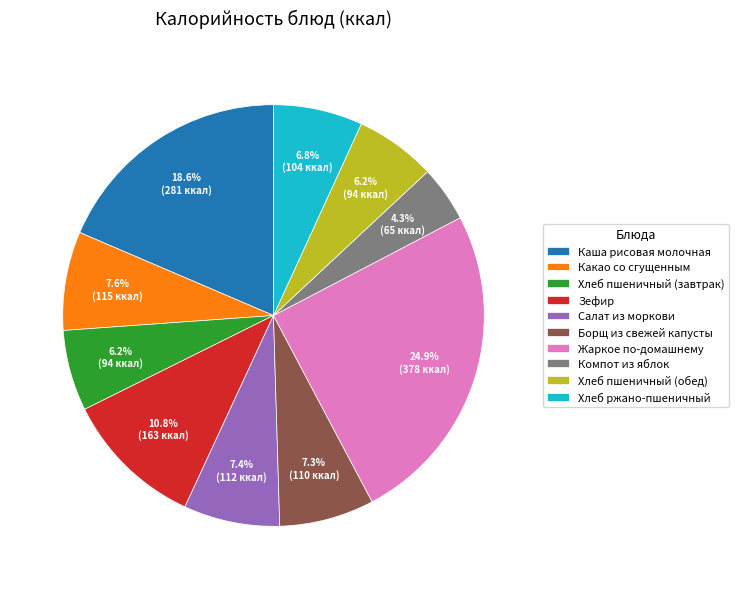

To the nearest percent, what is the difference between the largest and smallest slice percentages?

21%